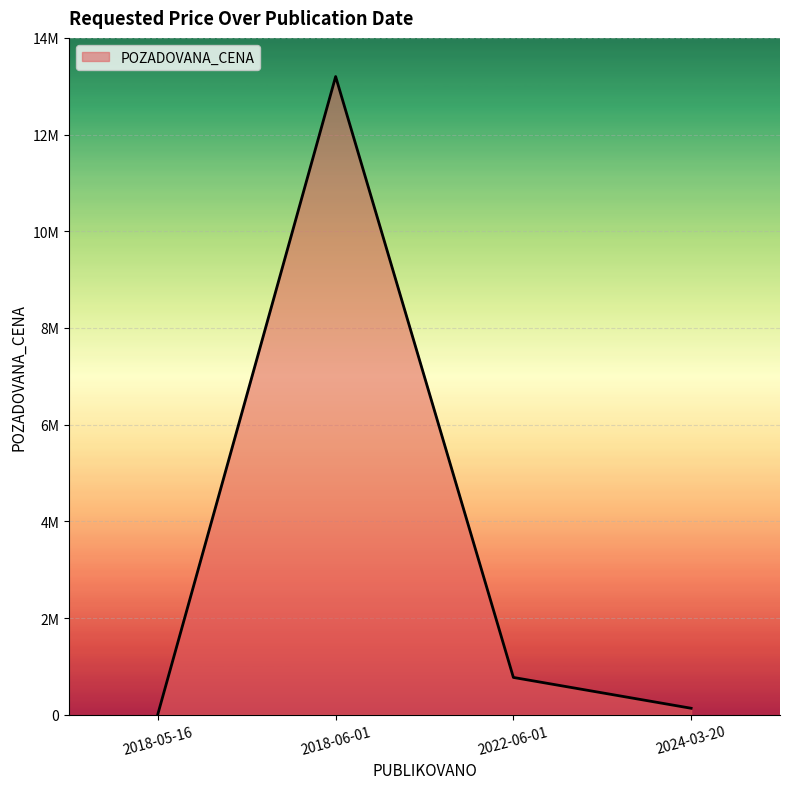

Does the chart have visible grid lines?

Yes